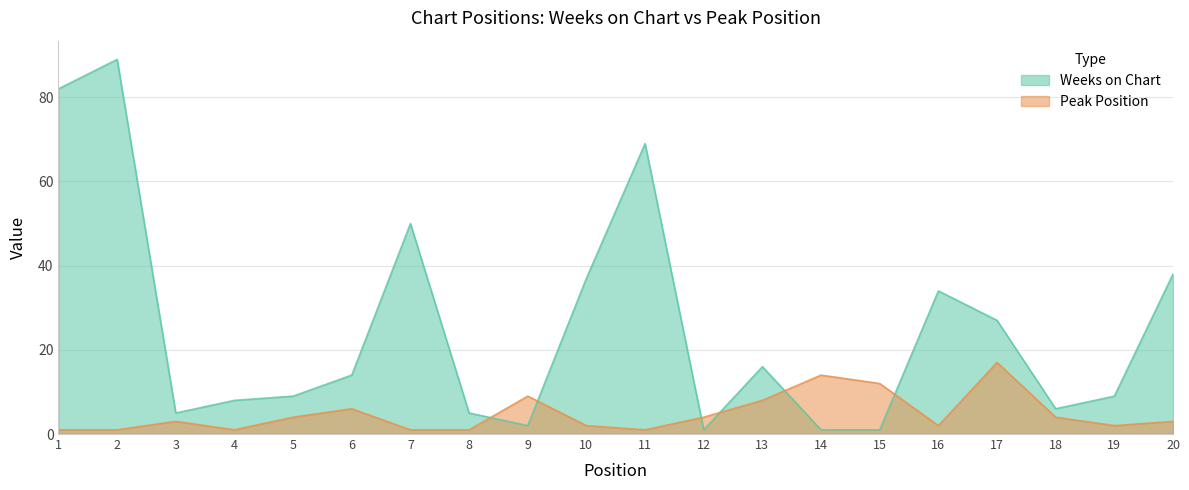

How many interior local peaks does the Peak Position series have?

5